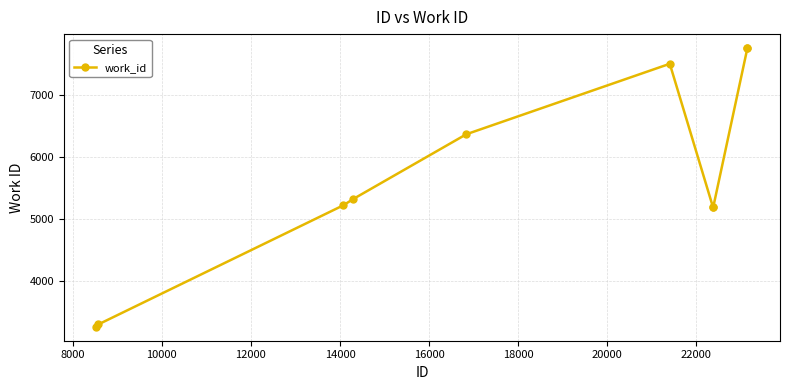

How many values are below 5326?

5